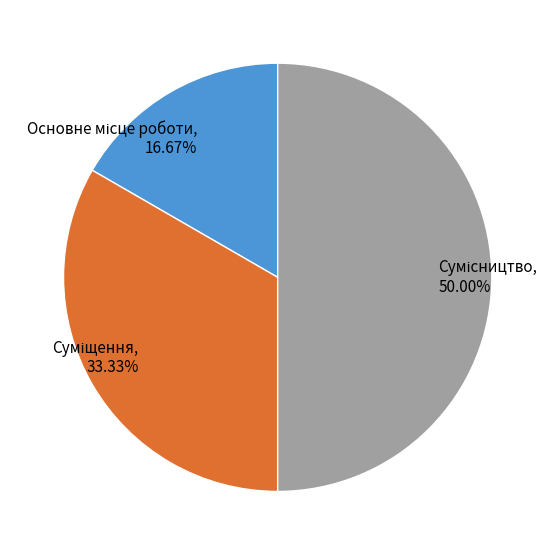

Is it true that Суміщення is 42% of the pie?

False